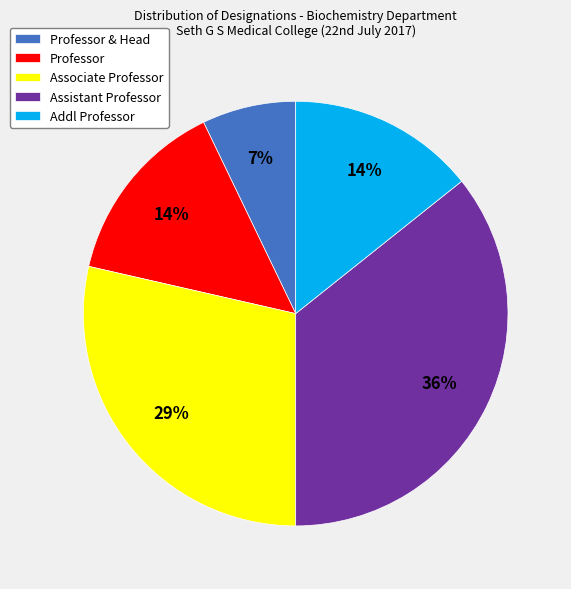

What is the ratio of the value at Addl Professor to the value at Professor?

1.0